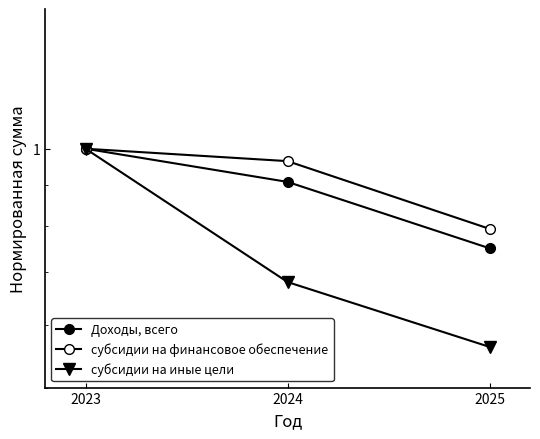

At how many categories does at least one series exceed 0?

3